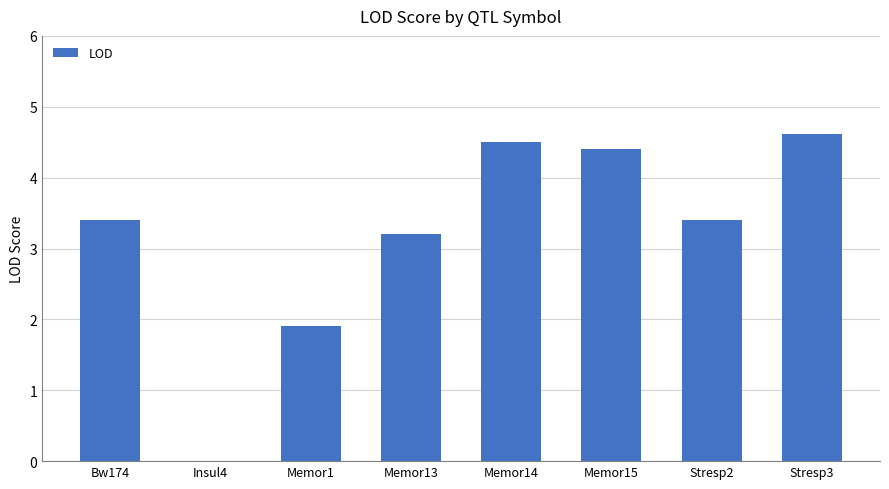

Which has a higher value, Bw174 or Memor14?

Memor14